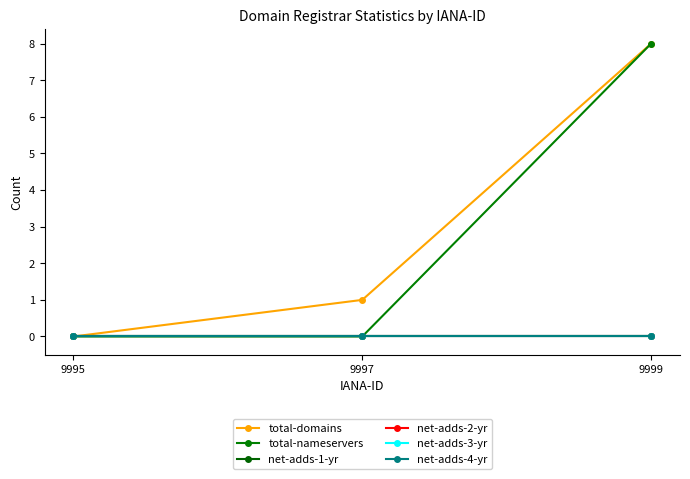

At how many categories does at least one series exceed 4?

1